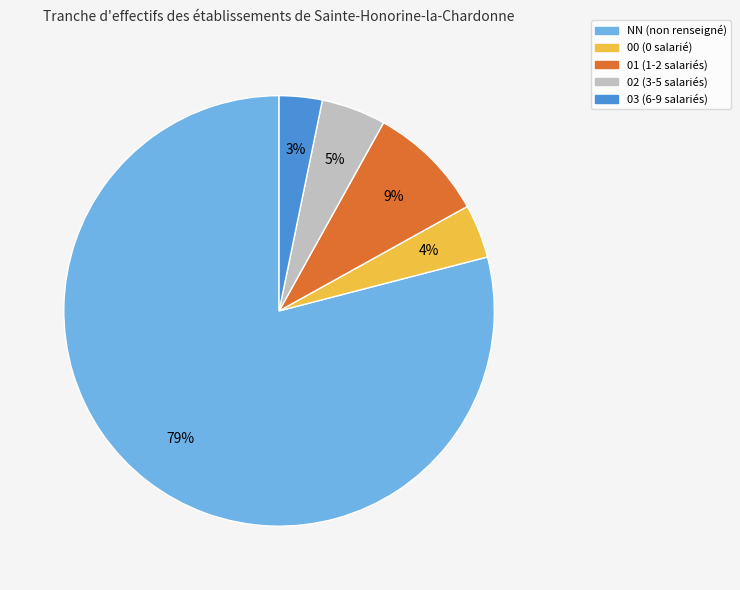

Is it true that 02 is 17% of the pie?

False